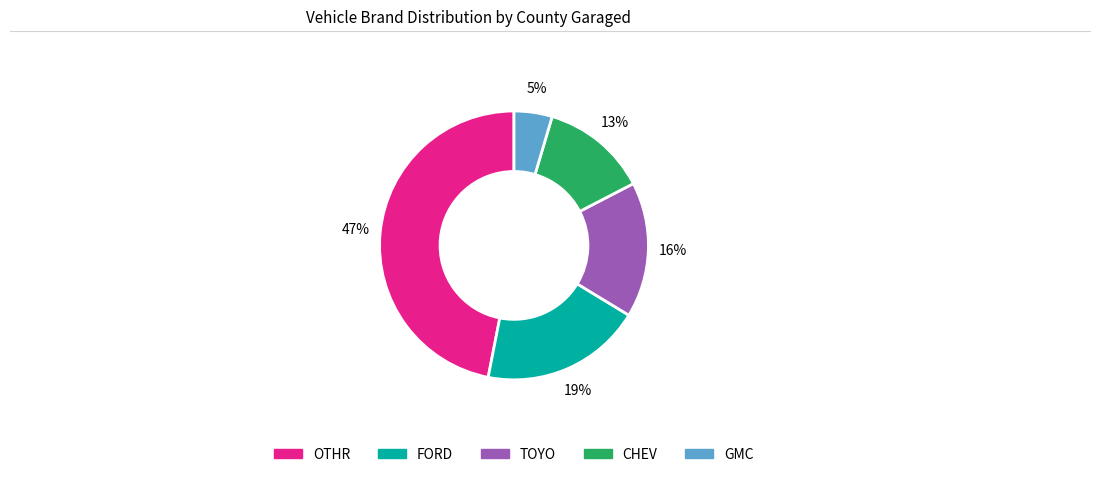

To the nearest percent, what is the difference between the largest and smallest slice percentages?

42%